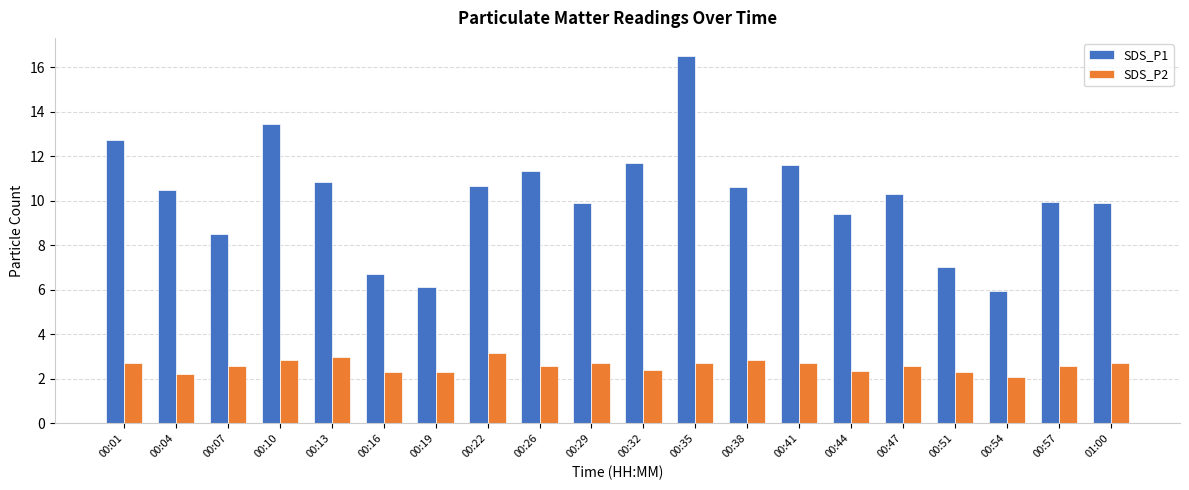

Is the value of SDS_P2 at 00:47 greater than the value of SDS_P1 at 00:19?

No